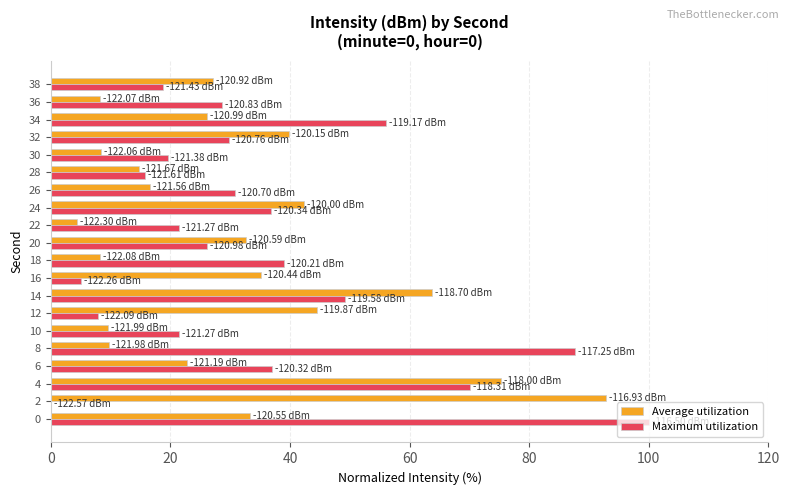

What is the greatest value displayed?

100.0